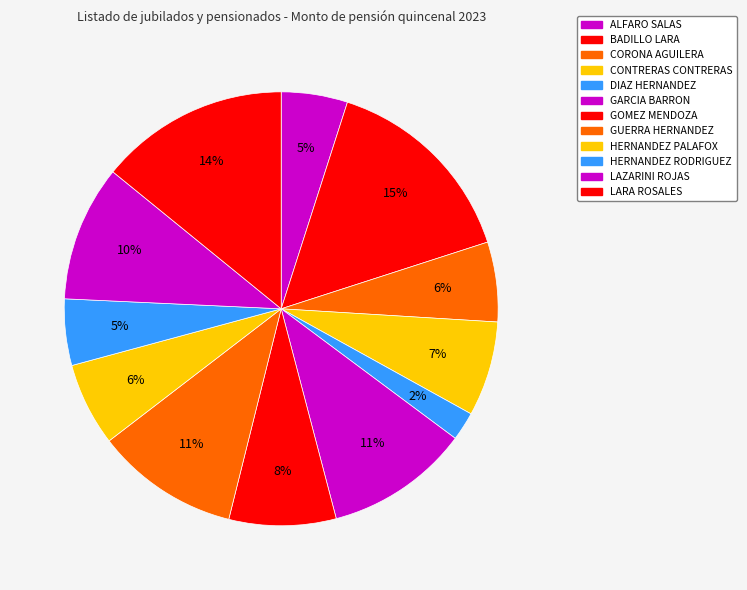

How many segments does this pie chart have?

12